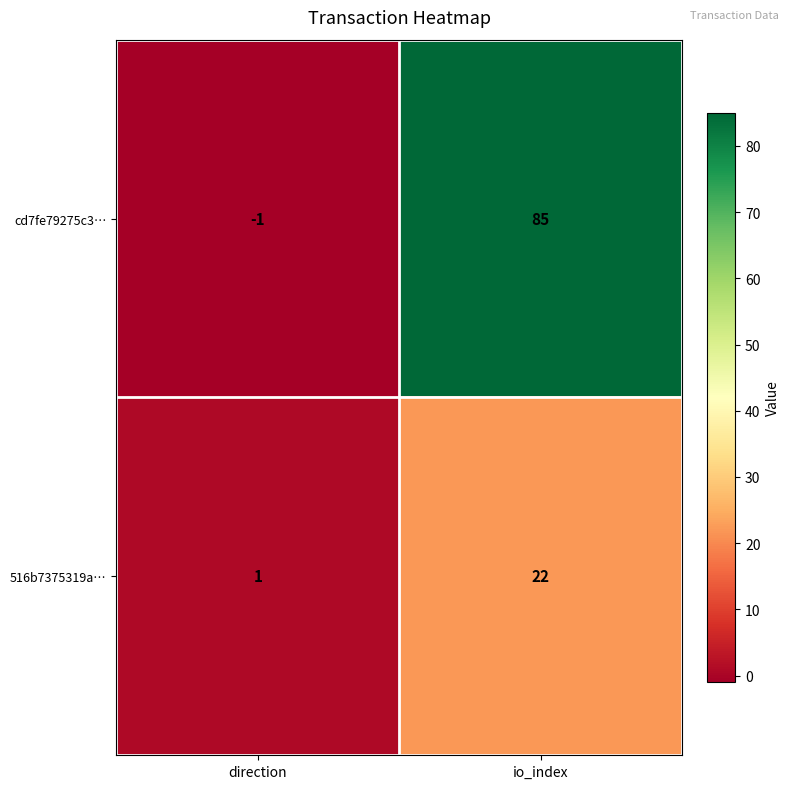

At which category does the chart reach its peak across all series?

io_index